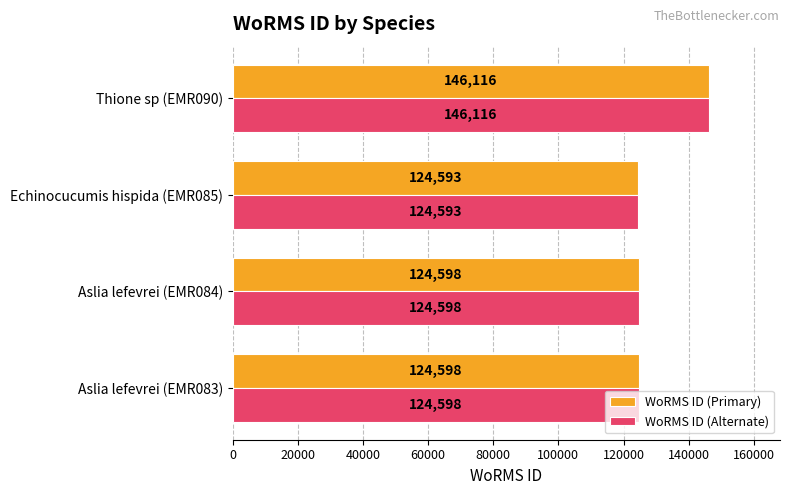

How many distinct data groups are displayed?

2